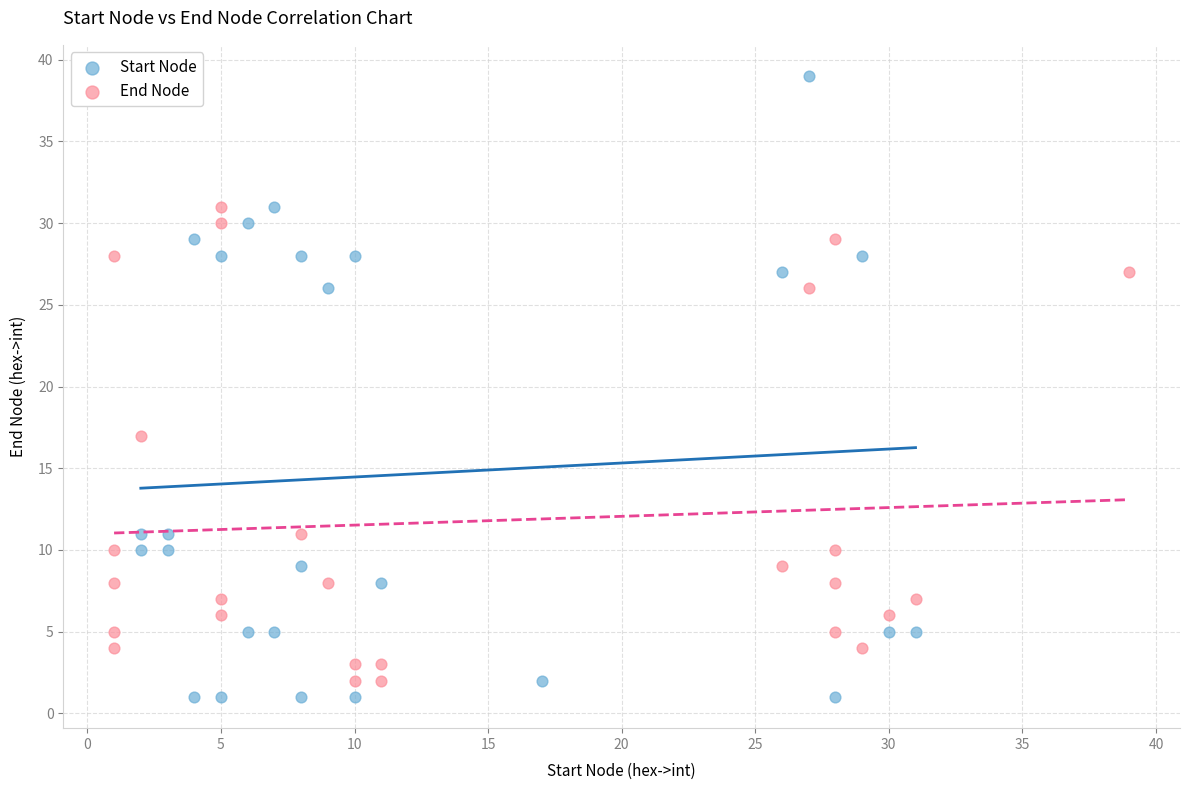

Which series contains the highest Y value?

Start Node